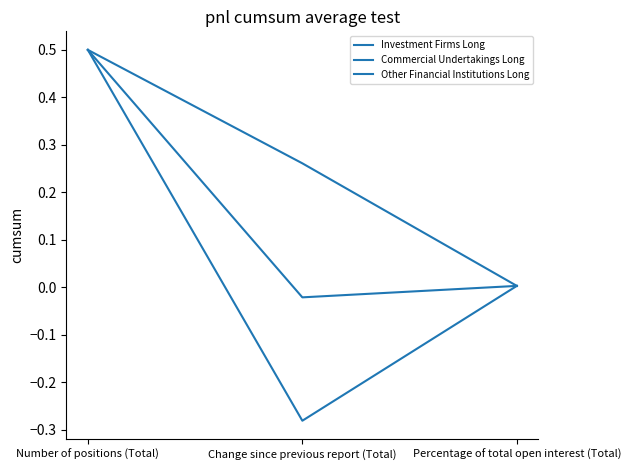

How many lines are shown in the chart?

3